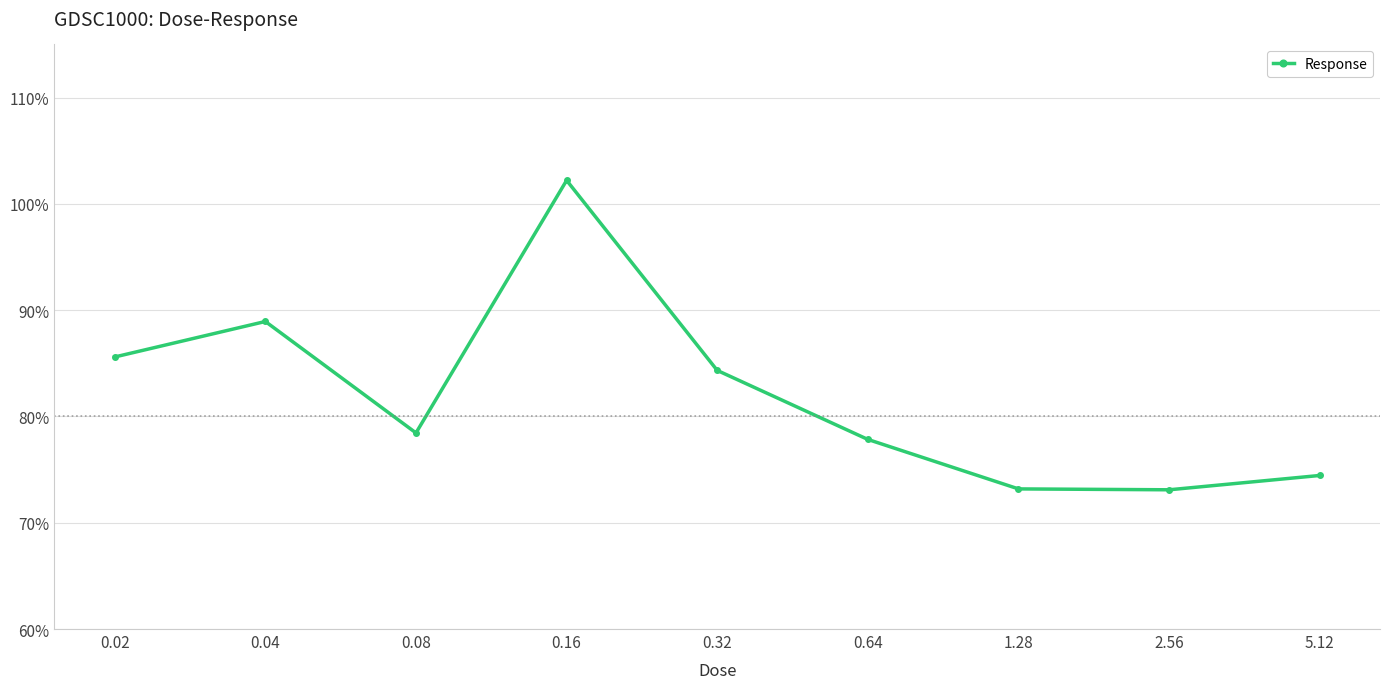

What is the value of the 7th point from the left?

73.2